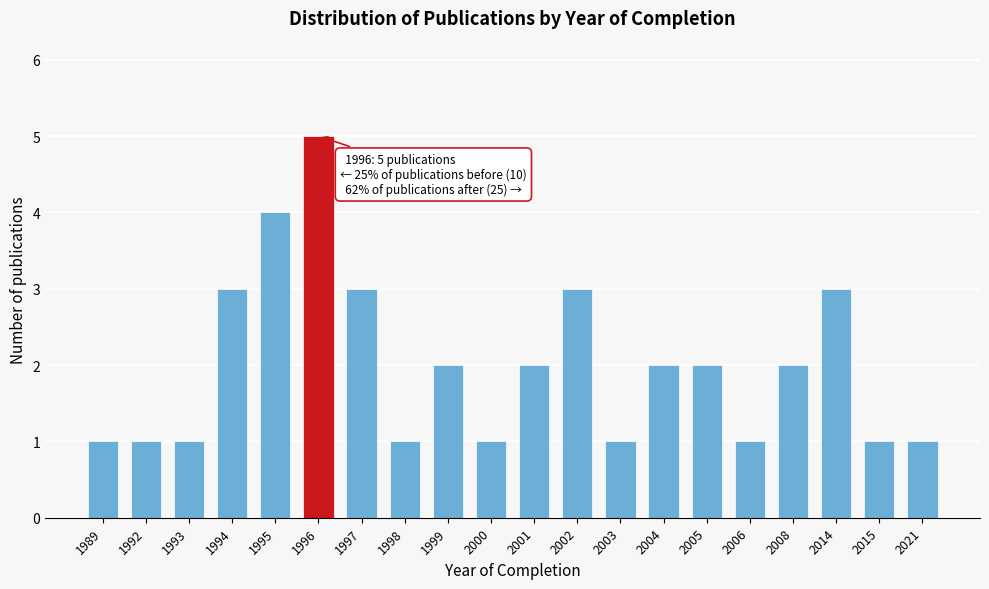

Reading right to left, what are all the values shown in this chart?

1	1	3	2	1	2	2	1	3	2	1	2	1	3	5	4	3	1	1	1